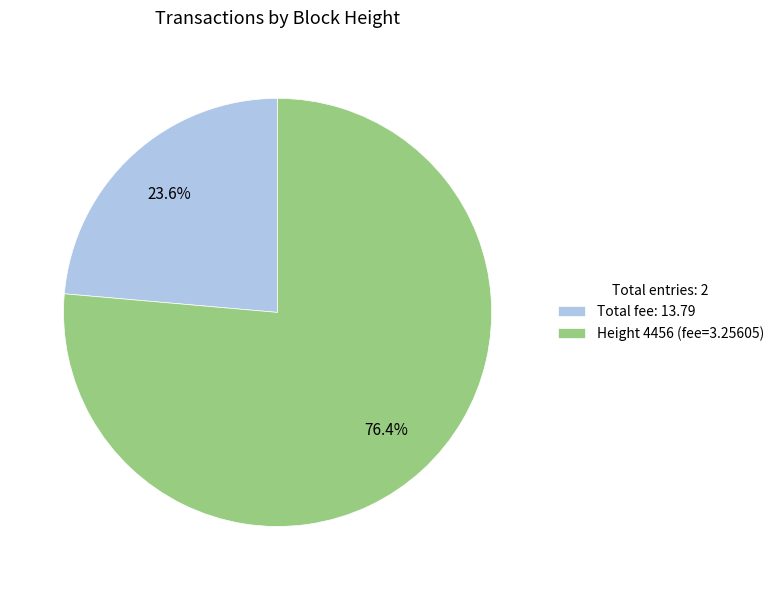

Which category has the smallest portion of the pie?

Total fee: 13.79